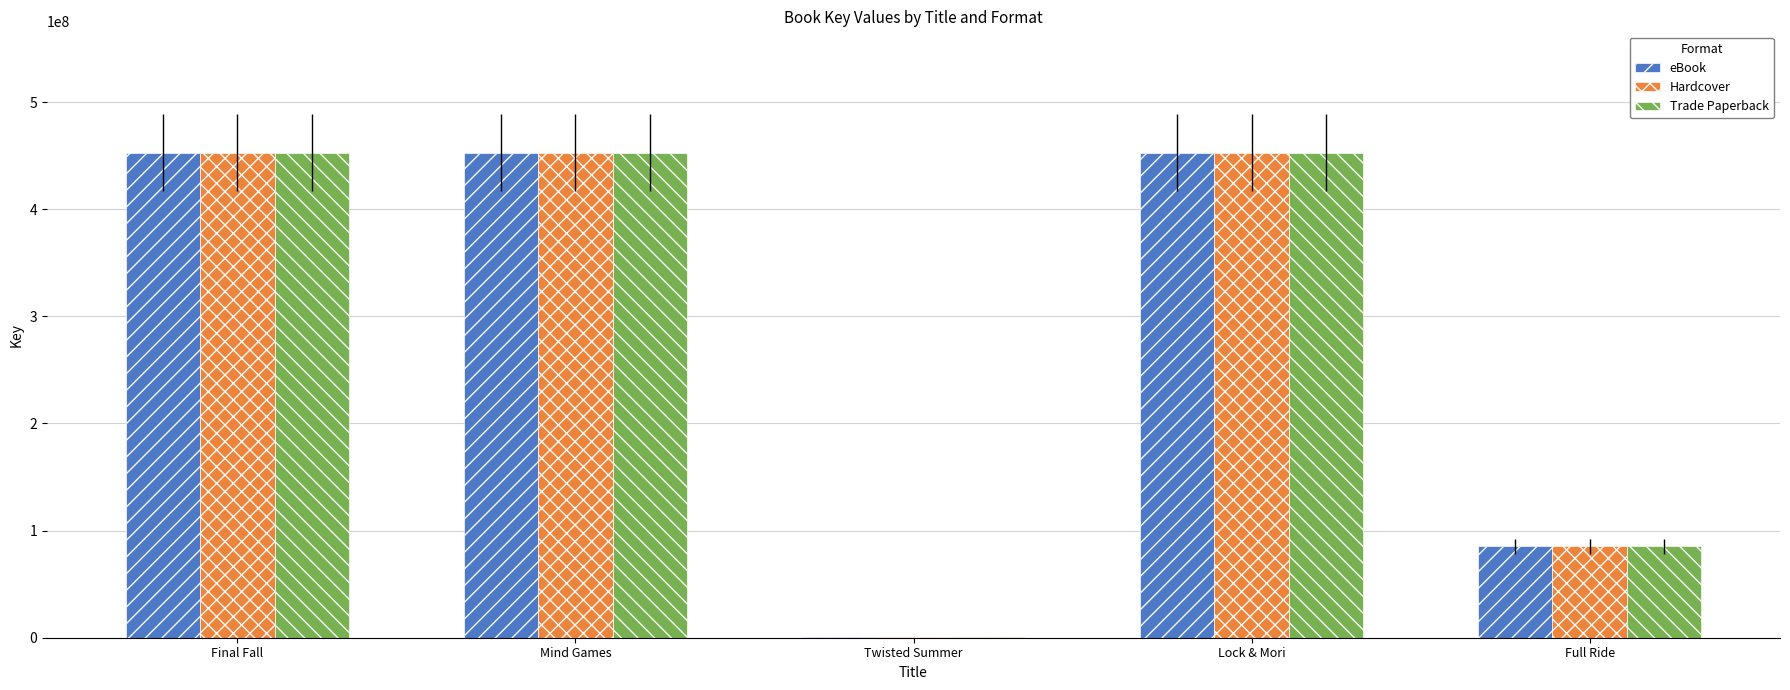

What is the highest value of the eBook series?

452869129